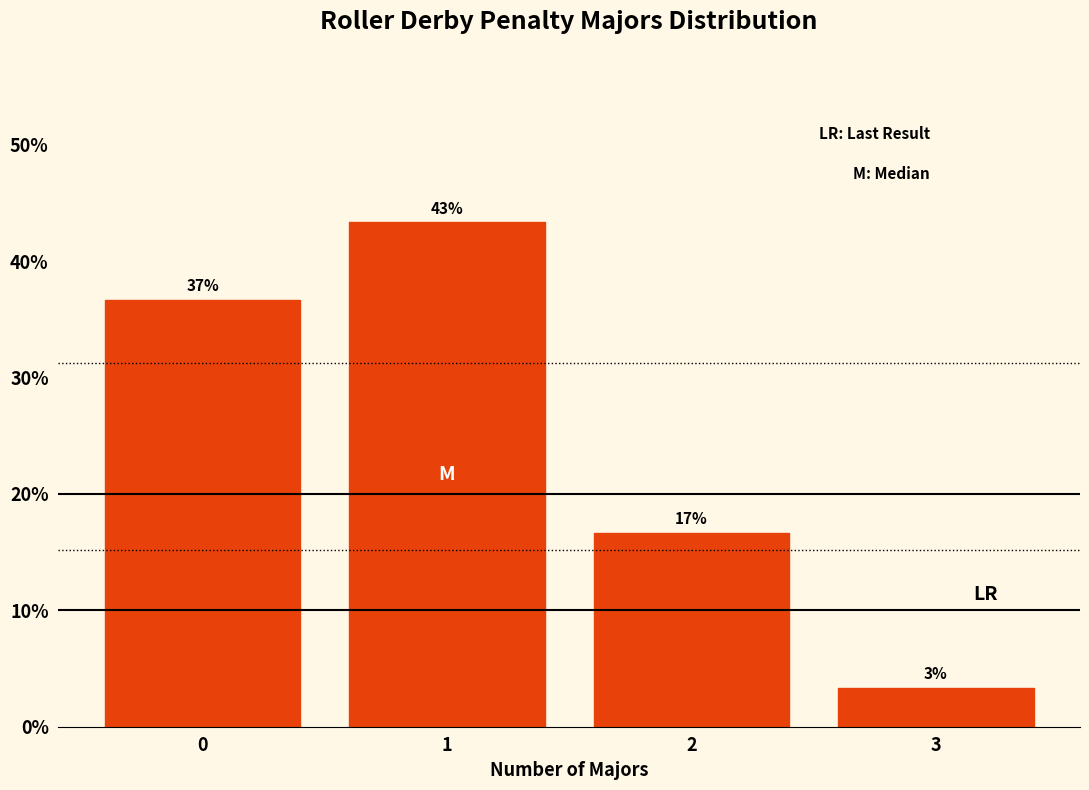

Are the bars horizontal?

No